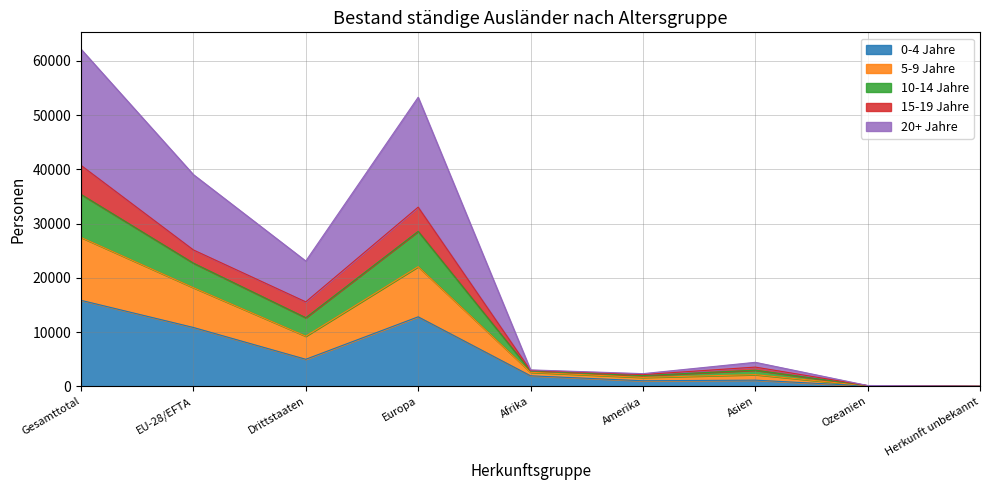

Where is the first local maximum for 5-9 Jahre?

Europa